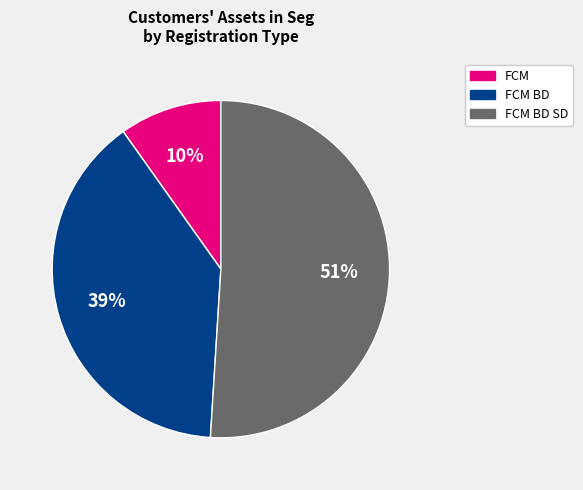

Which has a higher value, FCM BD or FCM?

FCM BD